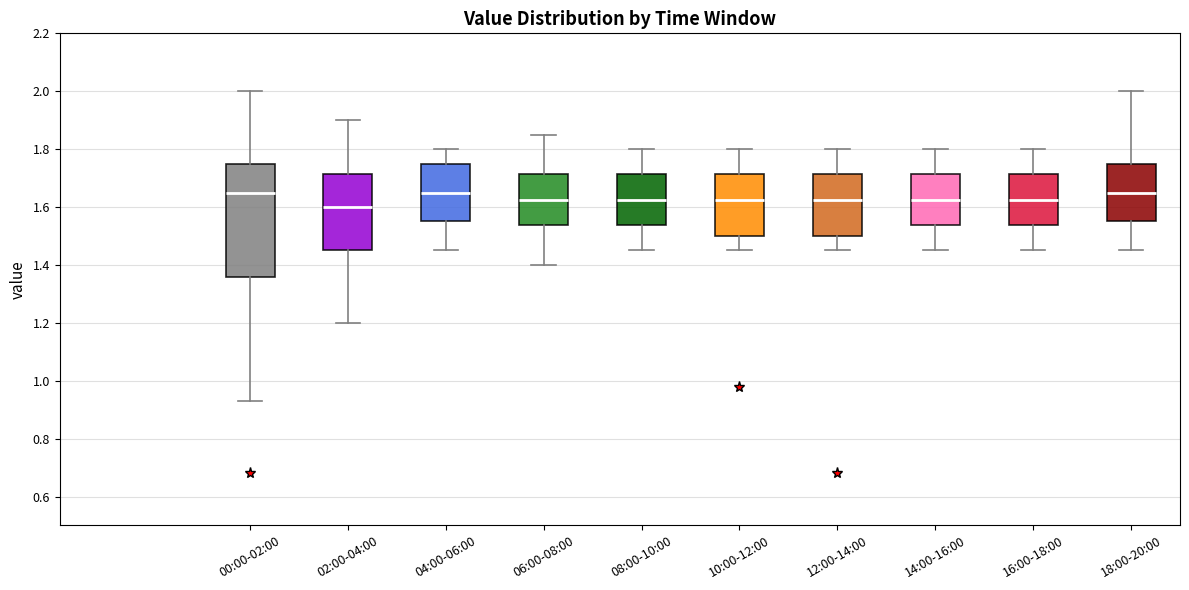

Reading left to right, transcribe this box plot: for each box, give where its median line is, the range the box spans, and where its two whiskers end, as read against the y-axis. The values are not printed on the chart, so give them approximately, as read against the axis.

00:00-02:00: median 1.66, box 1.36 to 1.76, whiskers 0.94 to 2.00
02:00-04:00: median 1.60, box 1.46 to 1.72, whiskers 1.20 to 1.90
04:00-06:00: median 1.66, box 1.56 to 1.76, whiskers 1.46 to 1.80
06:00-08:00: median 1.62, box 1.54 to 1.72, whiskers 1.40 to 1.86
08:00-10:00: median 1.62, box 1.54 to 1.72, whiskers 1.46 to 1.80
10:00-12:00: median 1.62, box 1.50 to 1.72, whiskers 1.46 to 1.80
12:00-14:00: median 1.62, box 1.50 to 1.72, whiskers 1.46 to 1.80
14:00-16:00: median 1.62, box 1.54 to 1.72, whiskers 1.46 to 1.80
16:00-18:00: median 1.62, box 1.54 to 1.72, whiskers 1.46 to 1.80
18:00-20:00: median 1.66, box 1.56 to 1.76, whiskers 1.46 to 2.00